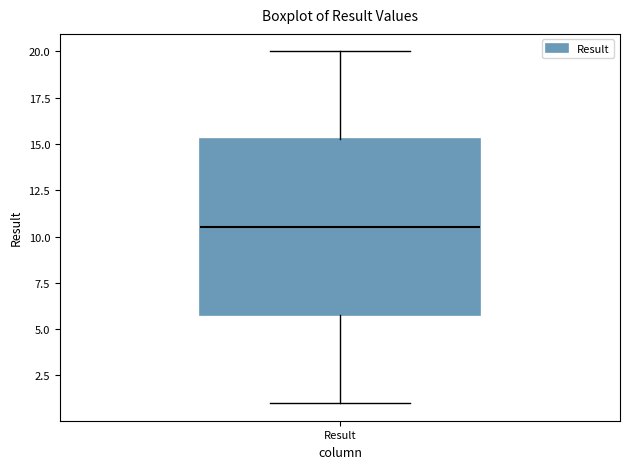

Where does the upper whisker of the box for Result end on the y-axis? The values are not printed on the chart, so give them approximately, as read against the axis.

20.0